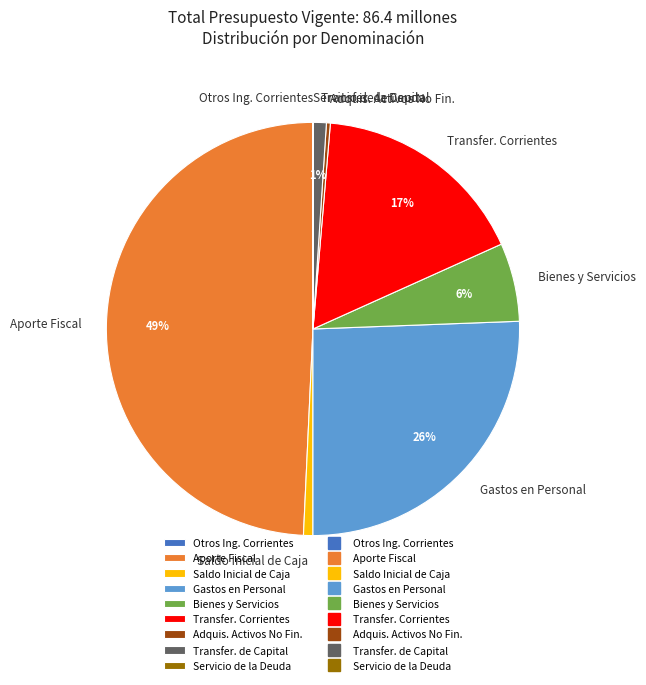

Is it true that Transfer. de Capital is 8% of the pie?

False